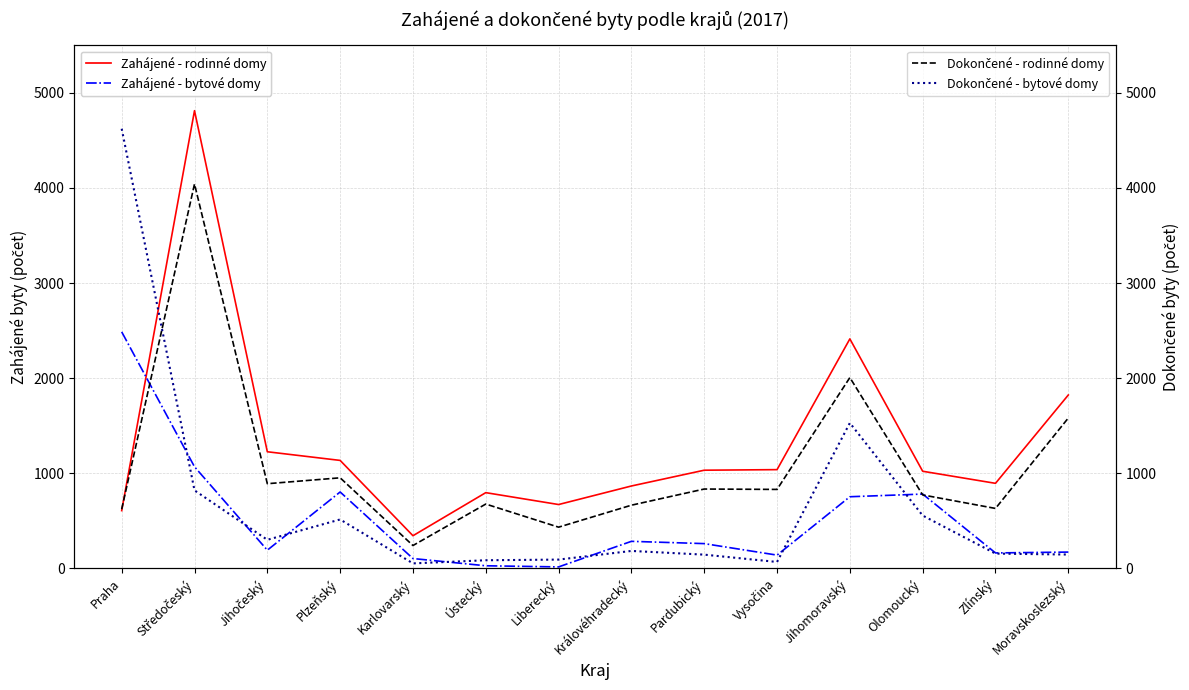

What is the sum of the Dokončené - bytové domy values at Královéhradecký and Zlínský?

338